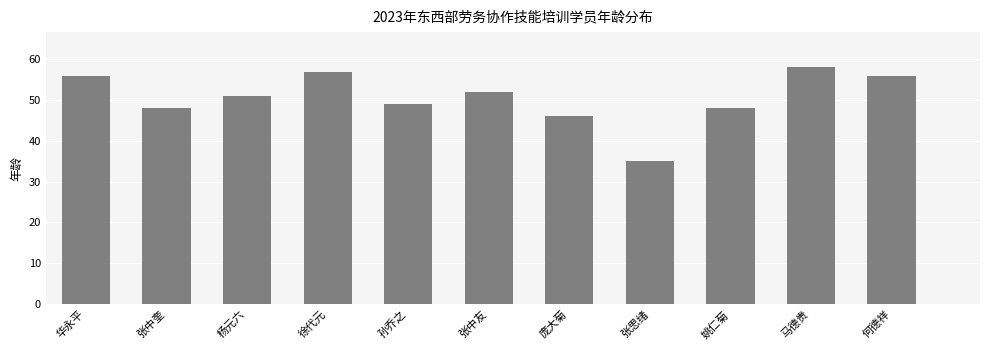

Reading left to right, list all the values displayed in this chart.

华永平=56	张中奎=48	杨元六=51	徐代元=57	孙乔之=49	张中友=52	庞大菊=46	张思绪=35	姚仁菊=48	马德贵=58	何德祥=56